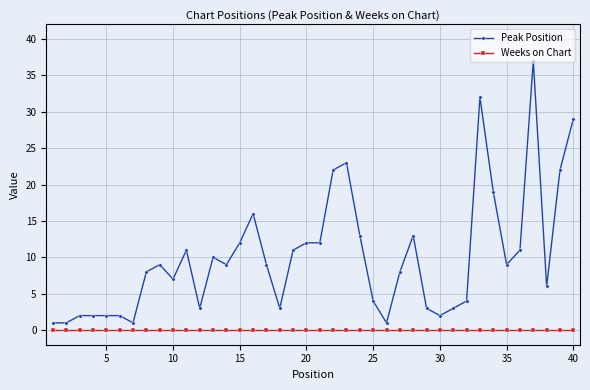

True or false: Peak Position and Weeks on Chart intersect in this chart.

False